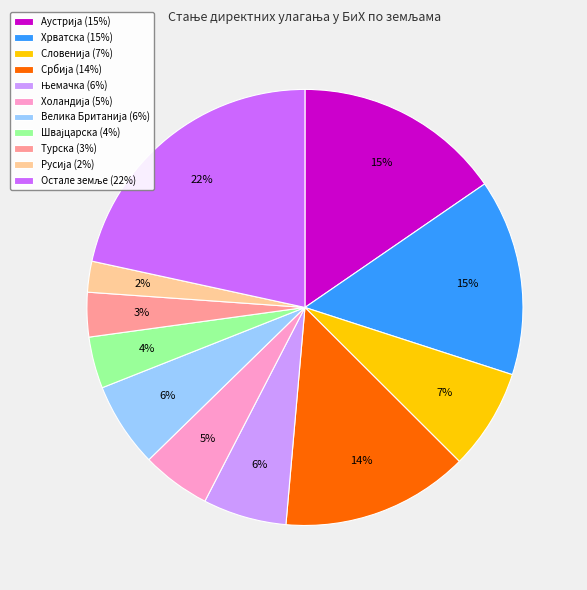

Does any single category account for the majority?

No